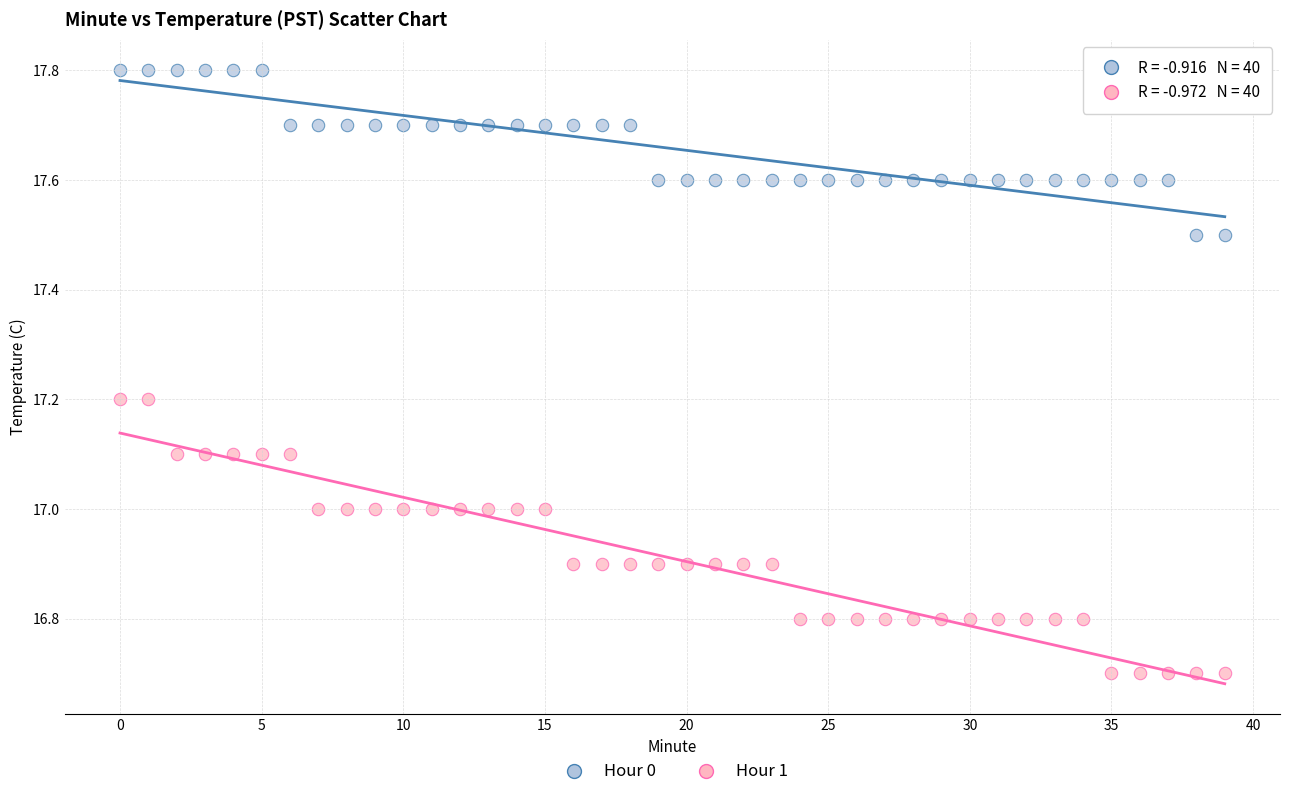

What are all the series names shown in the legend?

Hour 0, Hour 1